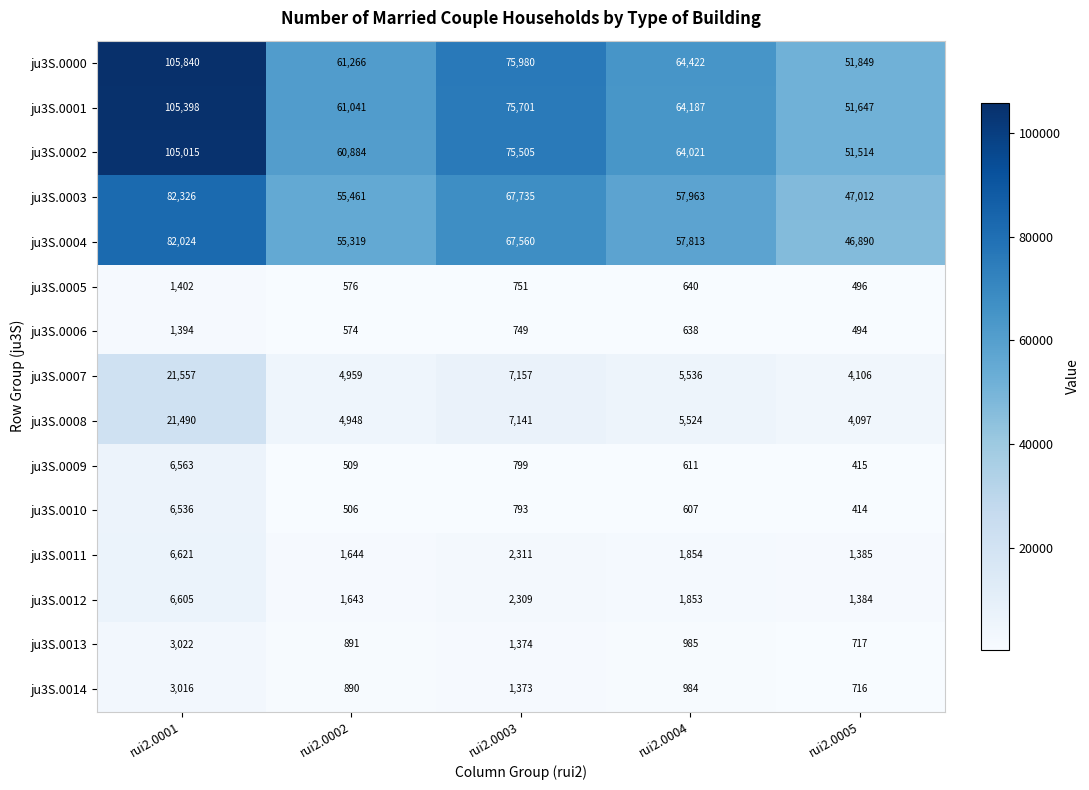

True or false: ju3S.0014 has a value of 1465 at rui2.0004.

False